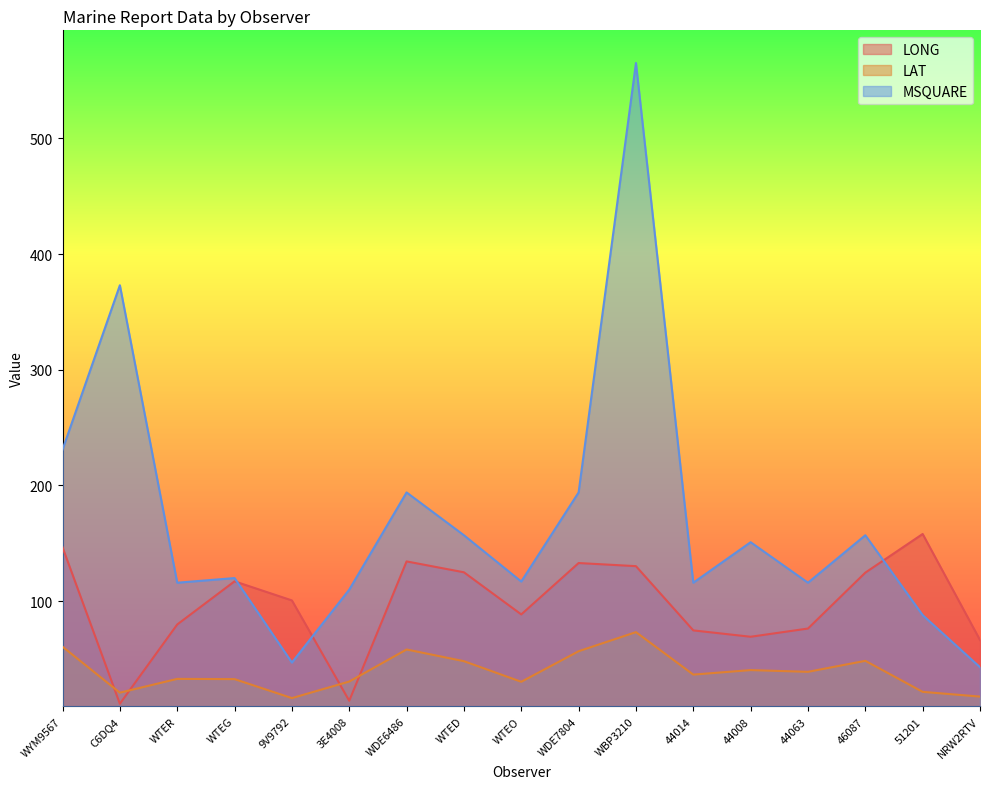

What is the value of the LAT point at the 12th from the left?

36.6